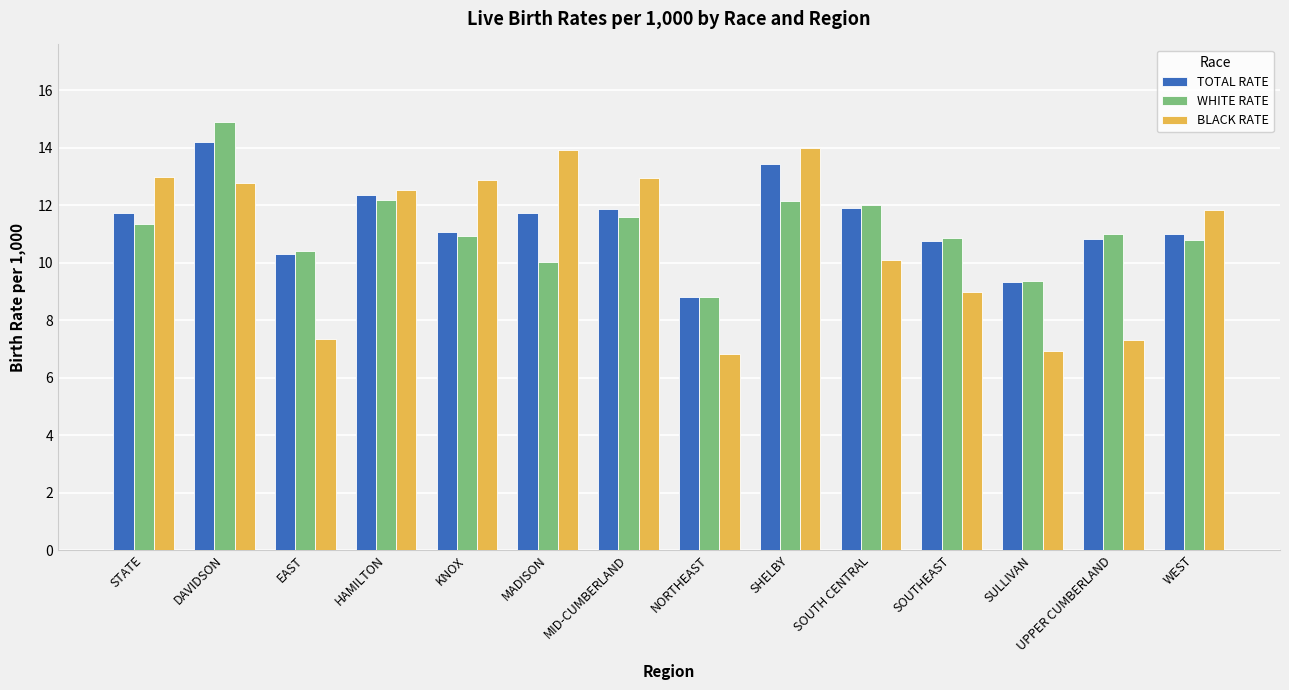

How many groups of bars are there?

14